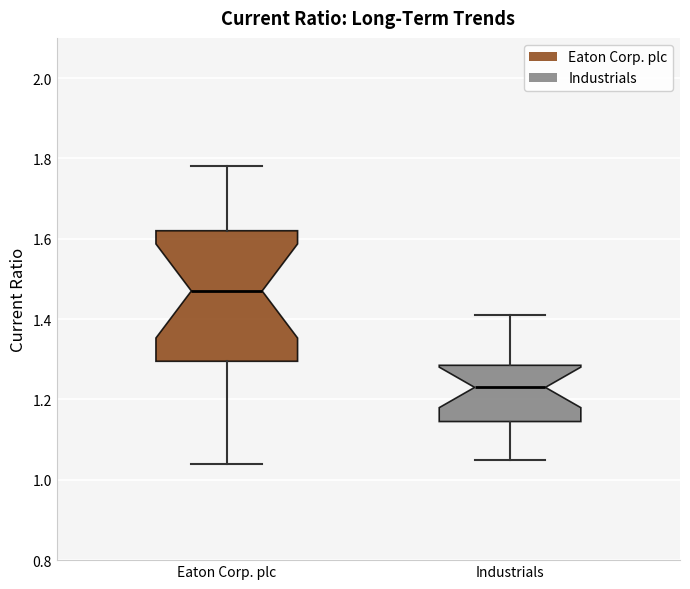

Which box is the tallest, from its lower edge to its upper edge?

Eaton Corp. plc